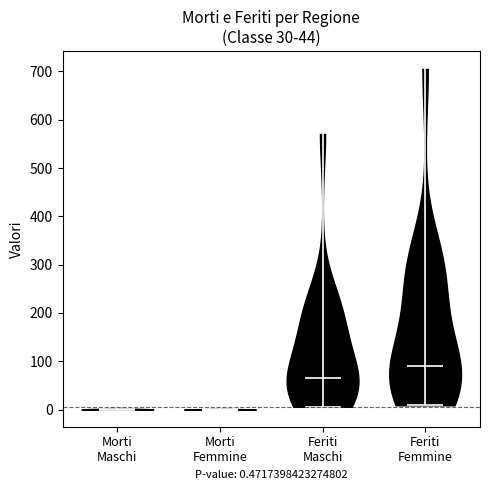

Reading left to right, read every violin against the y-axis: where its median line is, and the lowest and highest points it reaches. The values are not printed on the chart, so give them approximately, as read against the axis.

Morti Maschi: median line 0, lowest point 0, highest point 10
Morti Femmine: median line 0, lowest point 0, highest point 0
Feriti Maschi: median line 70, lowest point 10, highest point 570
Feriti Femmine: median line 90, lowest point 10, highest point 710